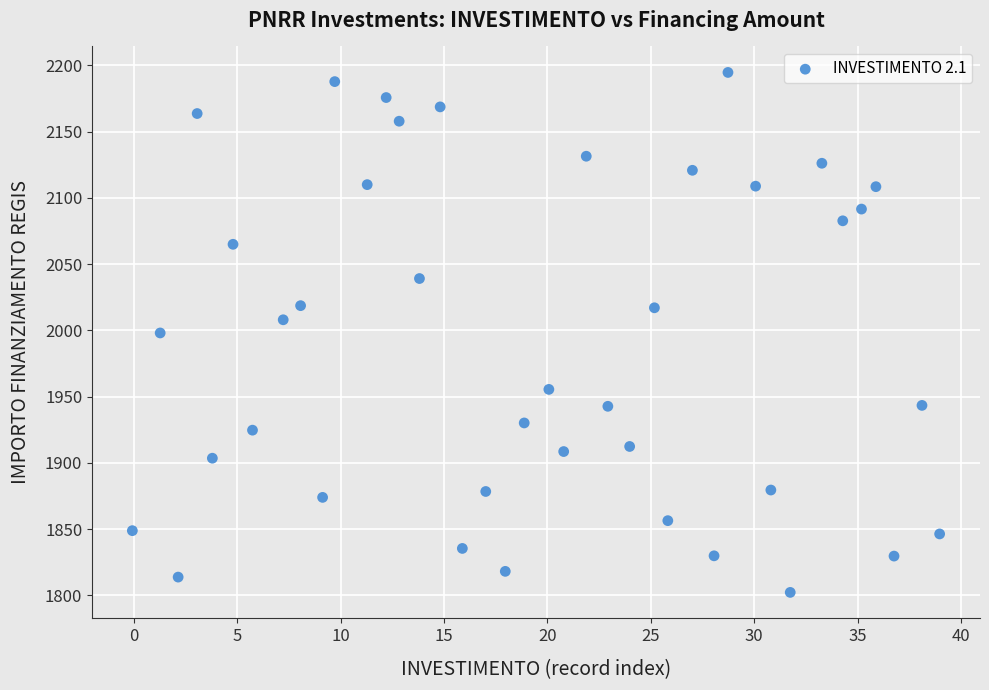

What is the range of X values (max minus min)?

39.0